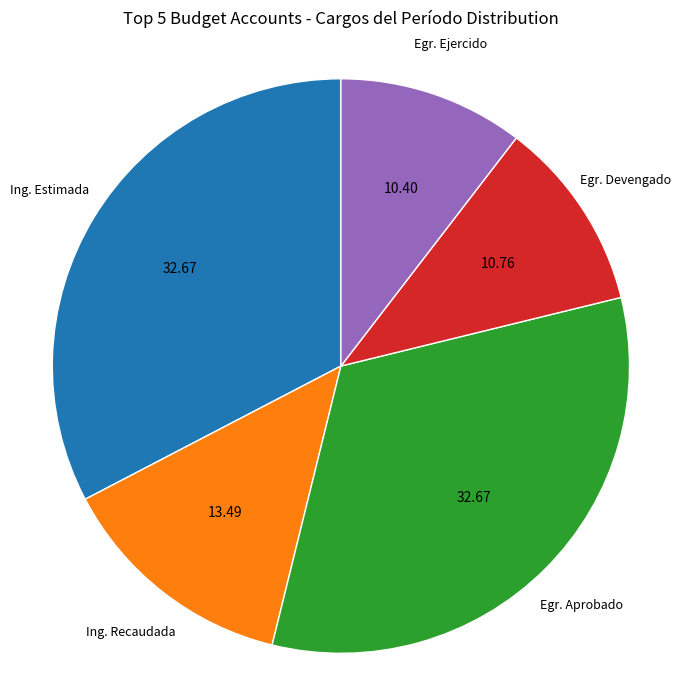

Is there a majority slice in this chart?

No